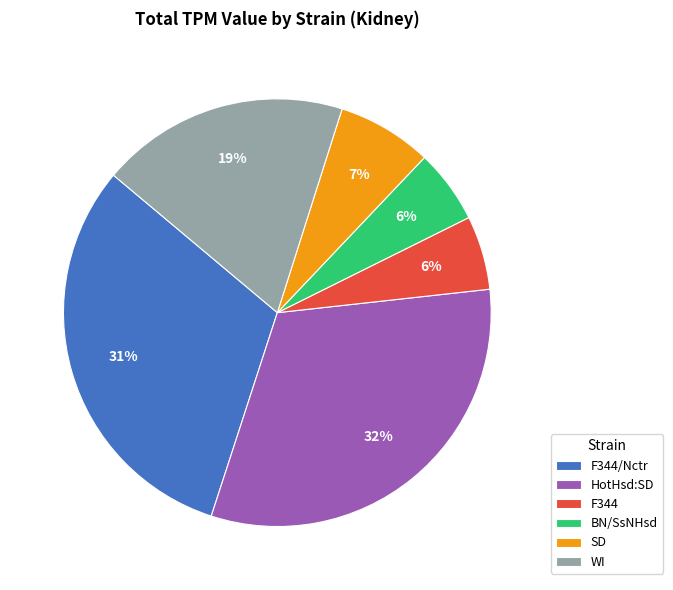

True or false: F344 accounts for 1% of the total.

False